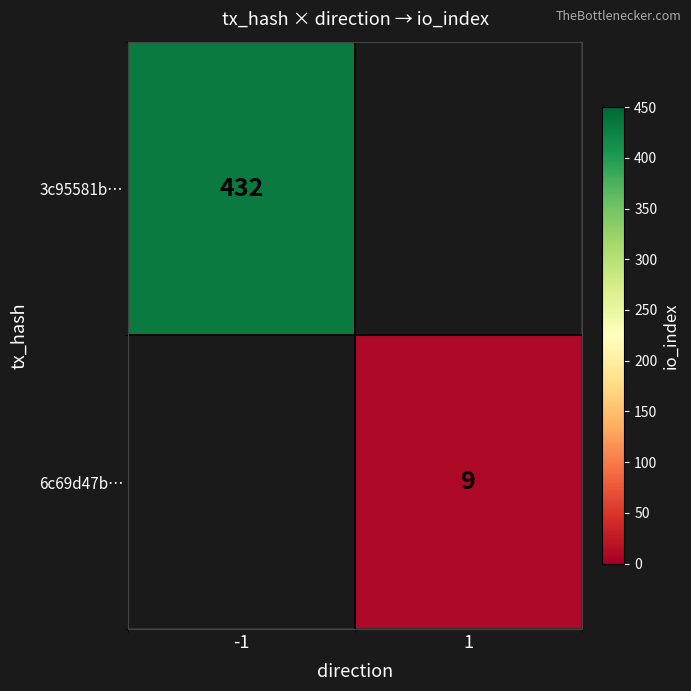

How many data points does each series have?

2